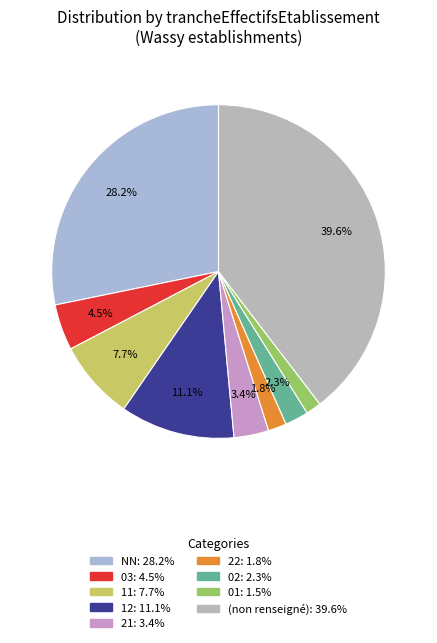

How many segments does this pie chart have?

9